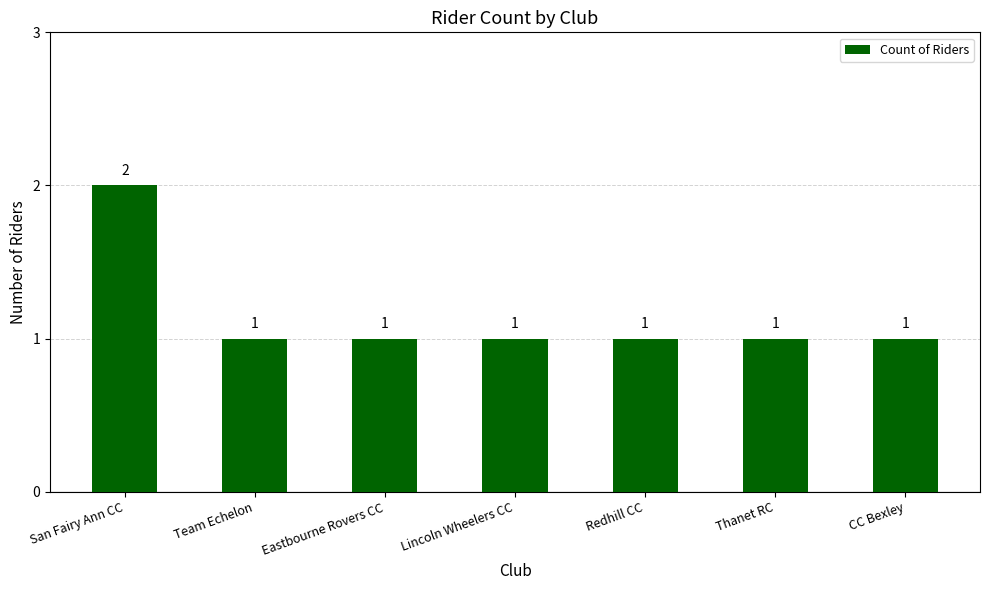

How many bars are there in total?

7